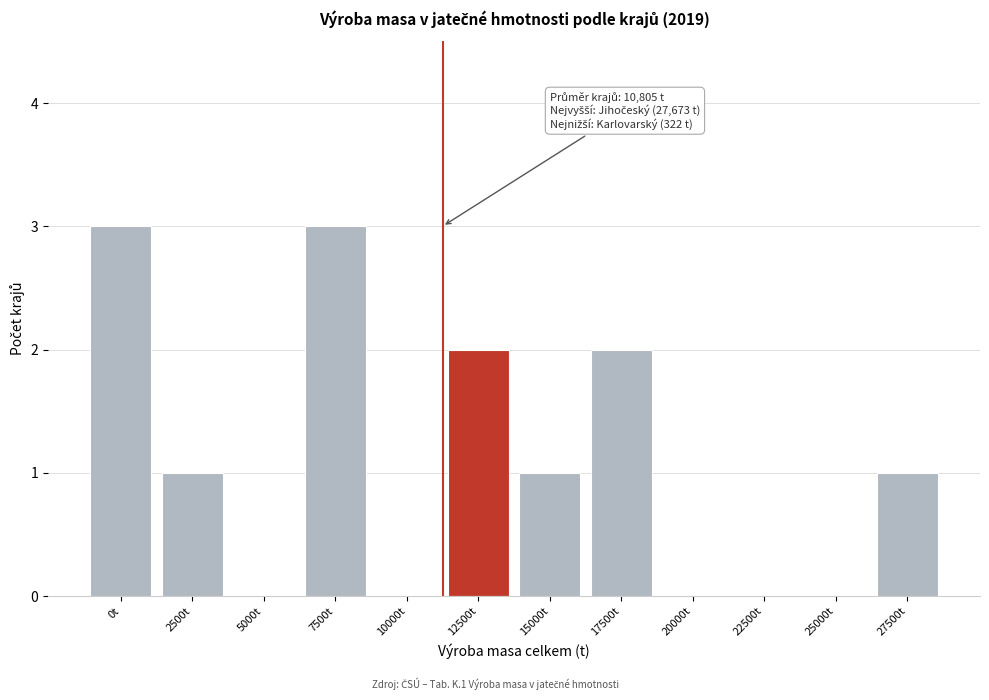

Reading left to right, what are all the values shown in this chart?

0t=3	2500t=1	5000t=0	7500t=3	10000t=0	12500t=2	15000t=1	17500t=2	20000t=0	22500t=0	25000t=0	27500t=1